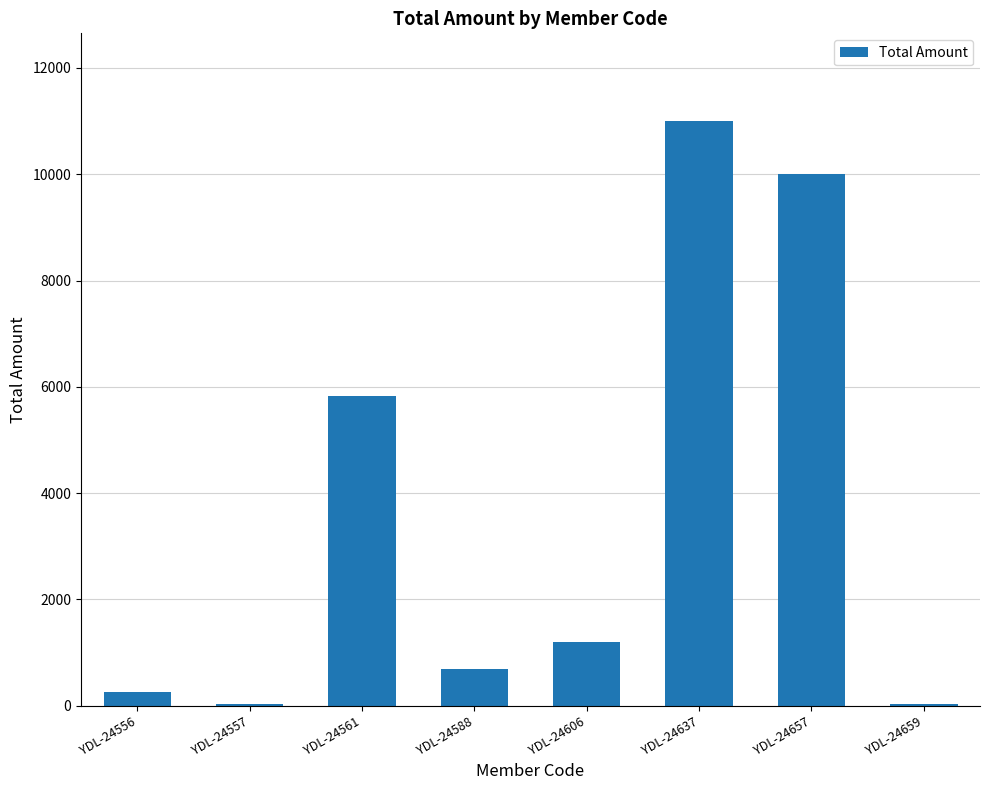

Where does the data first go above 1195?

YDL-24561